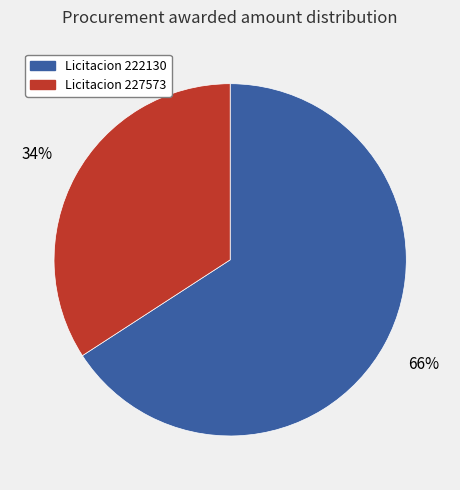

Is it true that Licitacion 227573 is 34% of the pie?

True